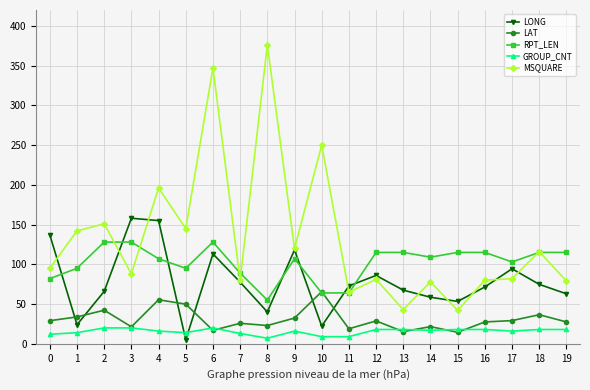

List the series in order of their peak value, highest first.

MSQUARE, LONG, RPT_LEN, LAT, GROUP_CNT